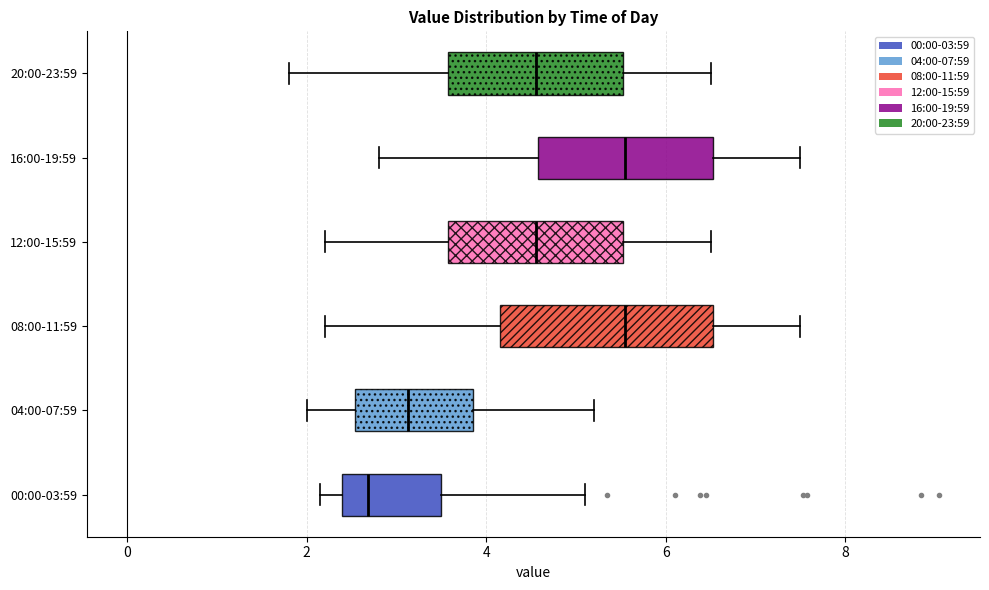

Reading bottom to top, transcribe this box plot: for each box, give where its median line is, the range the box spans, and where its two whiskers end, as read against the x-axis. The values are not printed on the chart, so give them approximately, as read against the axis.

00:00-03:59: median 2.6, box 2.4 to 3.4, whiskers 2.2 to 5.2
04:00-07:59: median 3.2, box 2.6 to 3.8, whiskers 2.0 to 5.2
08:00-11:59: median 5.6, box 4.2 to 6.6, whiskers 2.2 to 7.6
12:00-15:59: median 4.6, box 3.6 to 5.6, whiskers 2.2 to 6.6
16:00-19:59: median 5.6, box 4.6 to 6.6, whiskers 2.8 to 7.6
20:00-23:59: median 4.6, box 3.6 to 5.6, whiskers 1.8 to 6.6